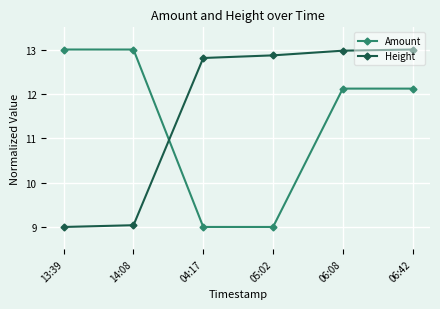

Rank the series by their average value, from highest to lowest.

Height, Amount